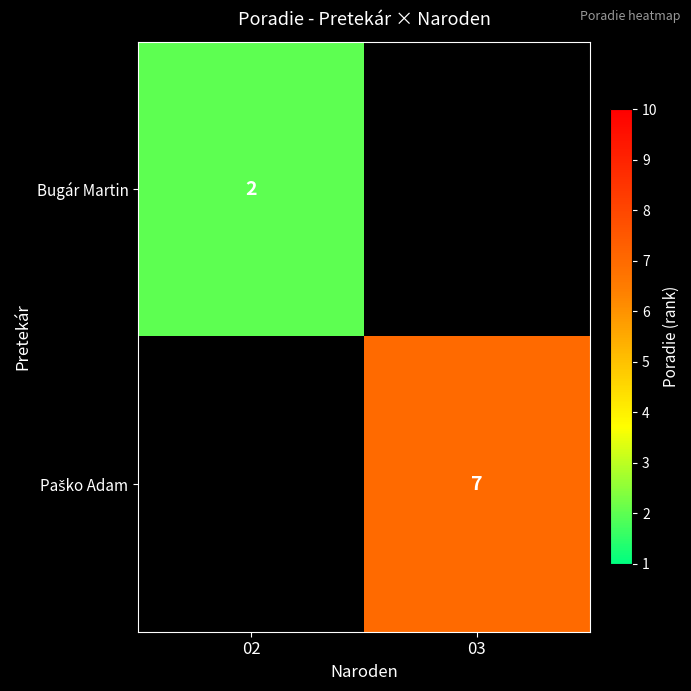

What is the maximum value shown in the chart?

7.0